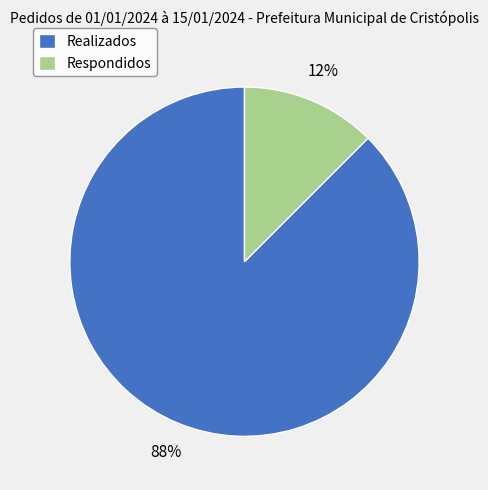

True or false: Respondidos accounts for 22% of the total.

False